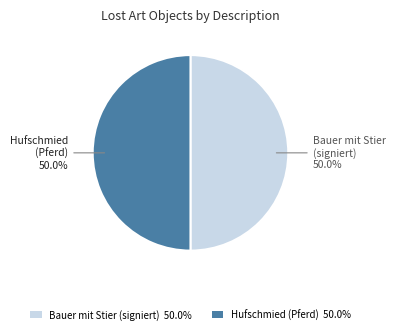

What is the ratio of the value at Bauer mit Stier (signiert) 50.0% to the value at Hufschmied (Pferd) 50.0%?

1.0